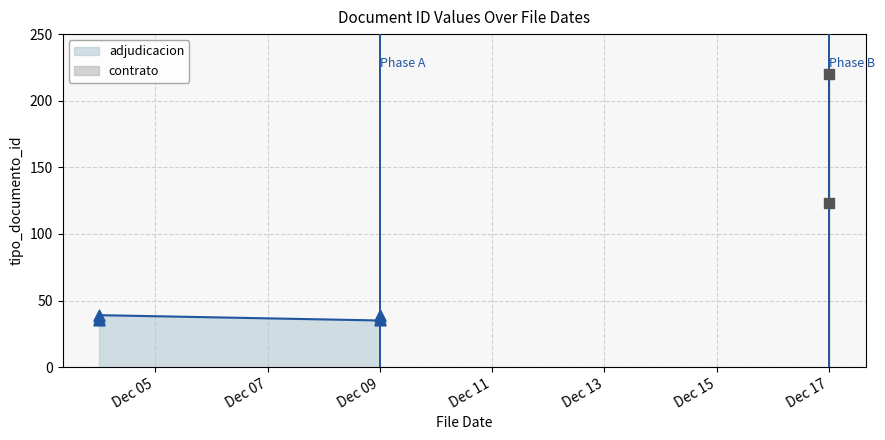

Between 2020-12-09 and 2020-12-09, which is larger?

2020-12-09